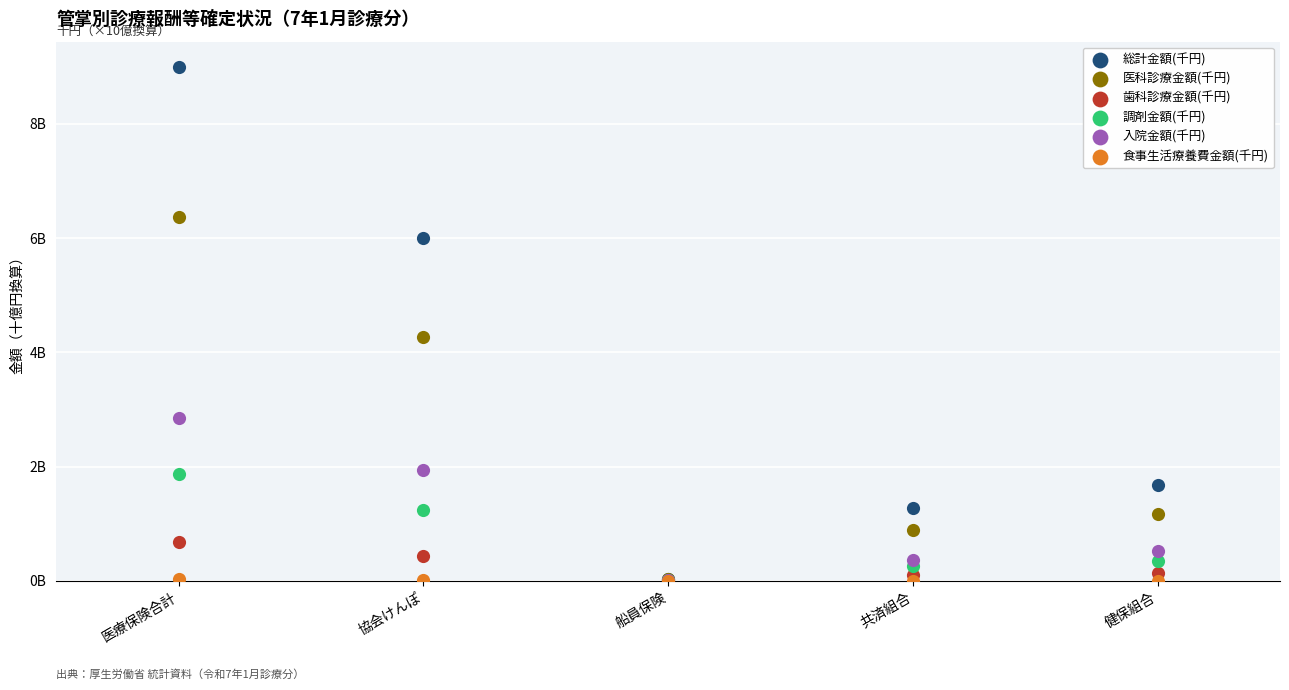

Which series reaches the minimum Y coordinate?

食事生活療養費金額(千円)